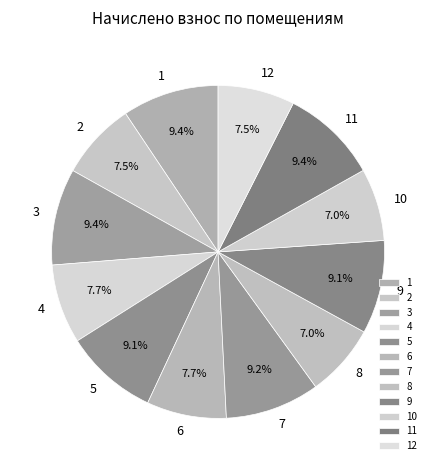

What is the total percentage of 3 and 4?

17.1%